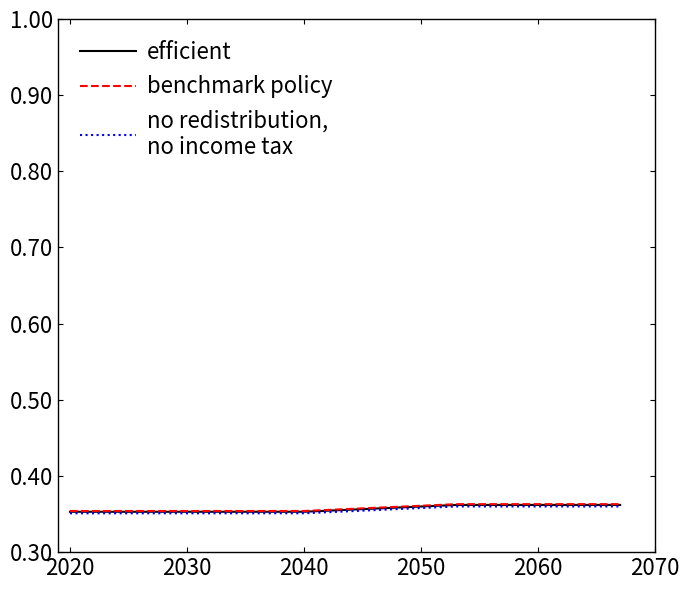

How many distinct data groups are displayed?

3